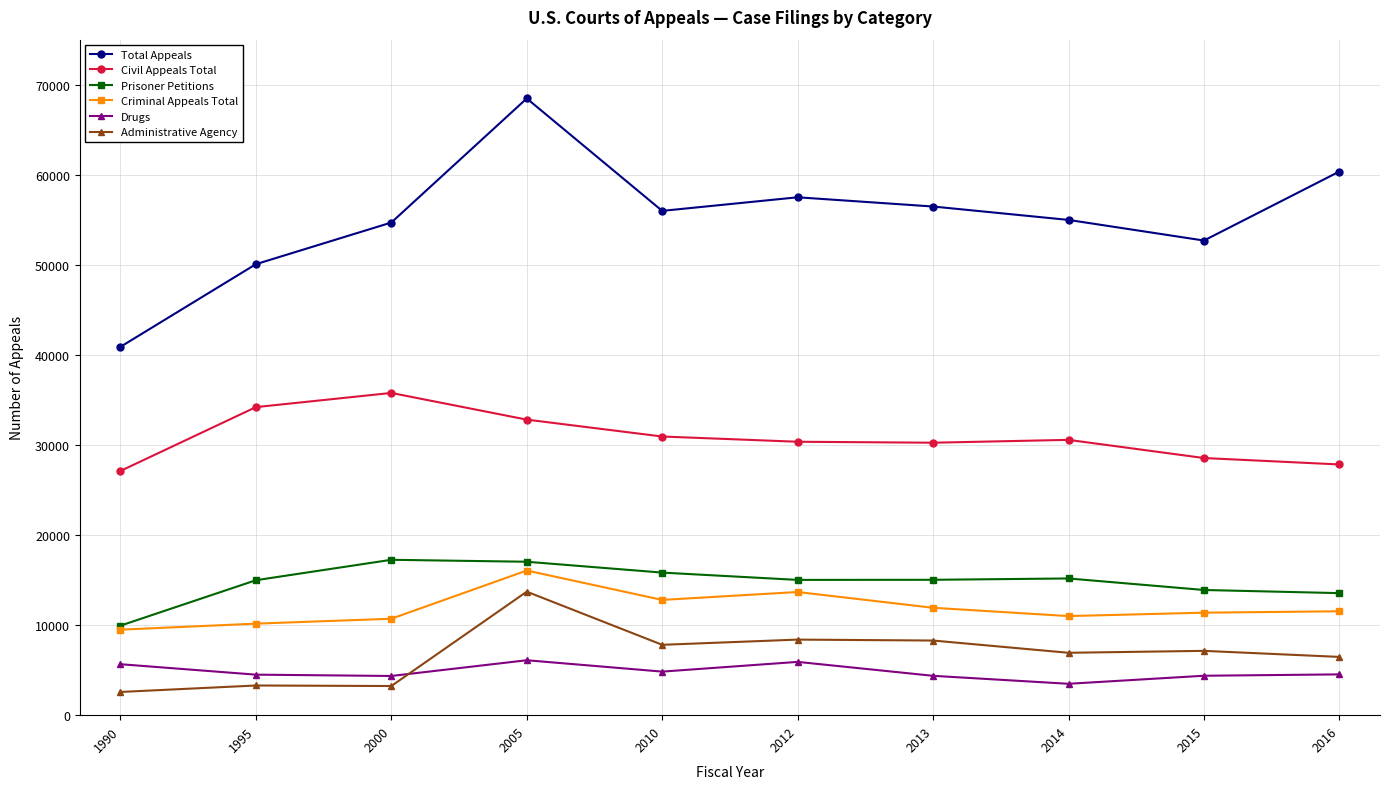

True or false: Criminal Appeals Total has more than 1 points higher than both neighbors.

True